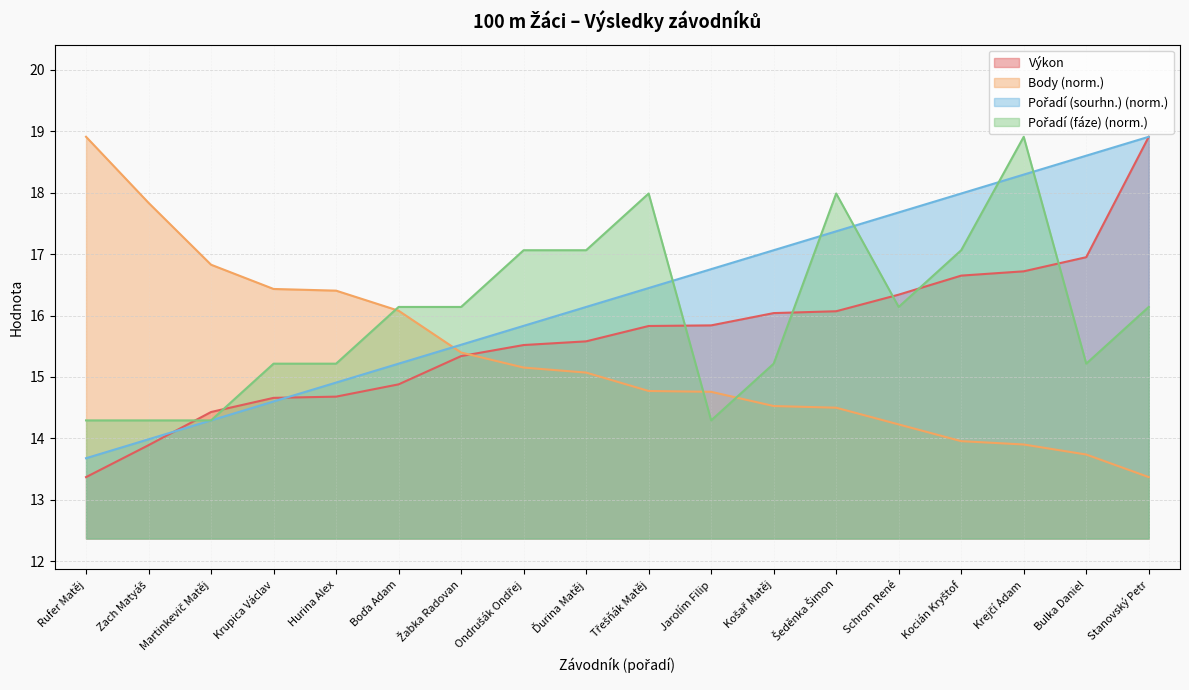

At Kocián Kryštof, list the series in order from smallest to largest.

Body, Výkon, Pořadí (fáze), Pořadí (sourhn.)